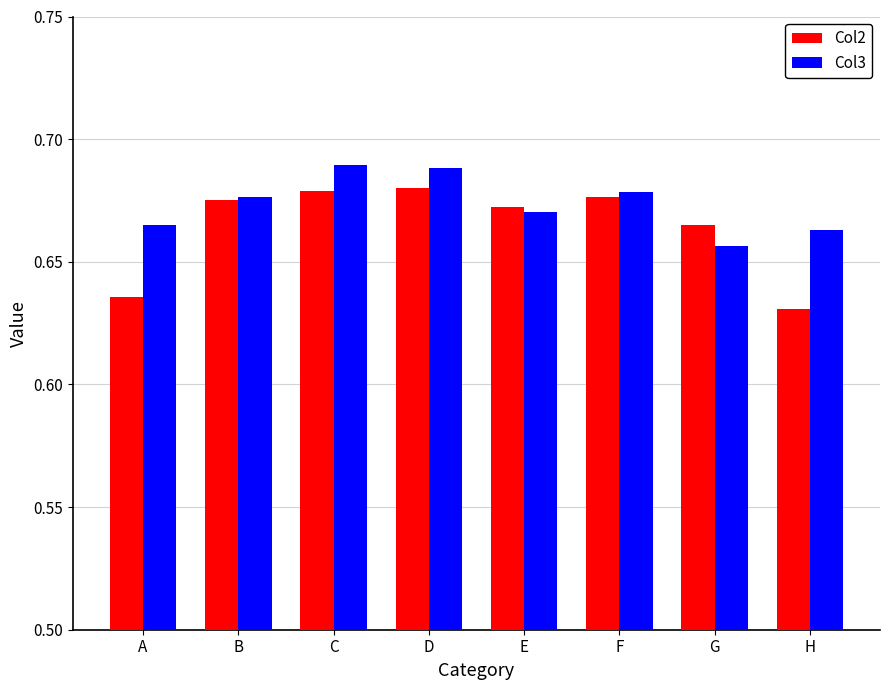

What is the sum of the Col2 values at F and A?

1.3